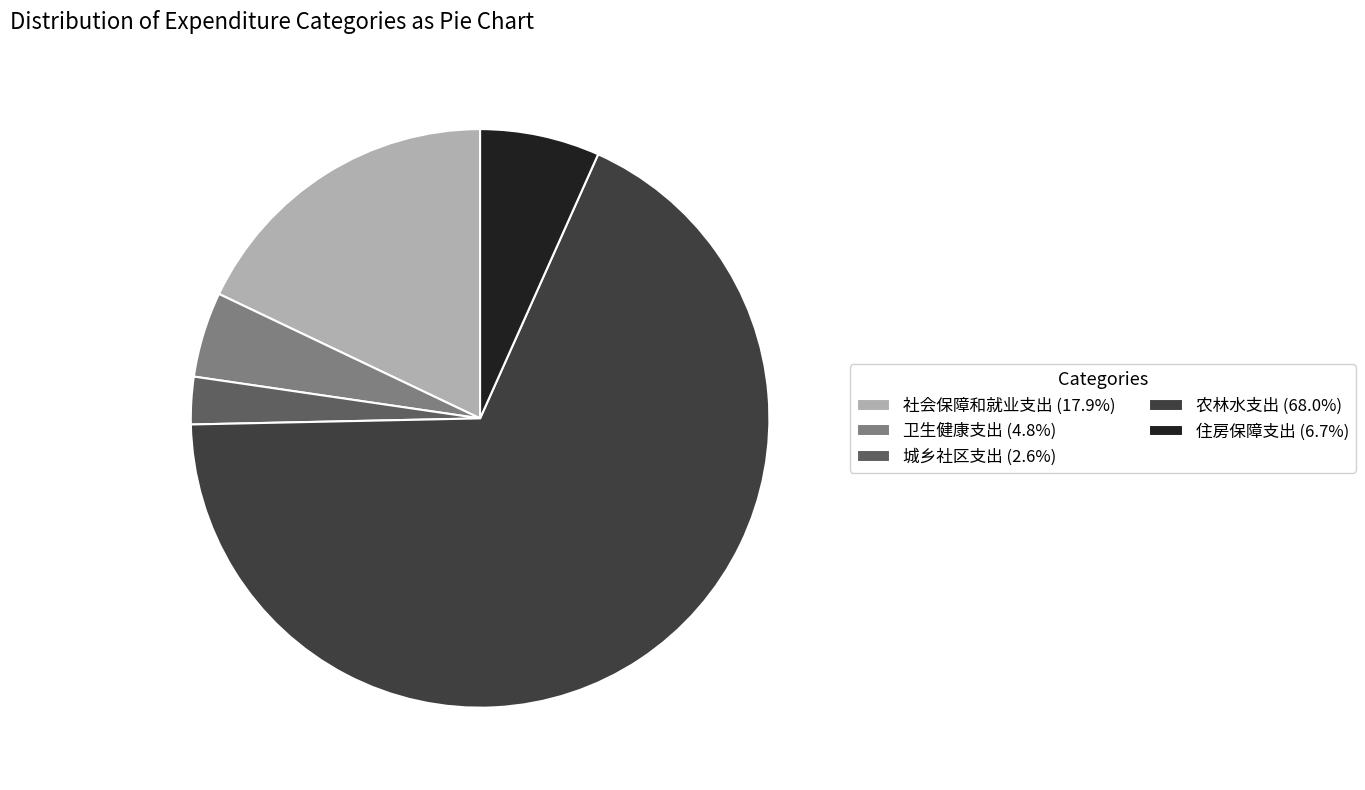

Count the number of slices in the pie.

5